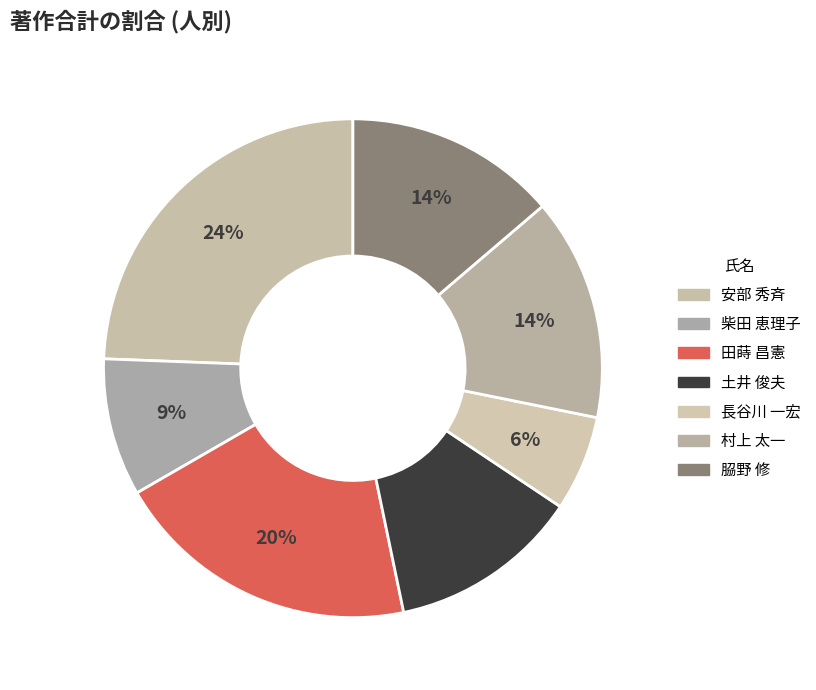

How many segments does this pie chart have?

7